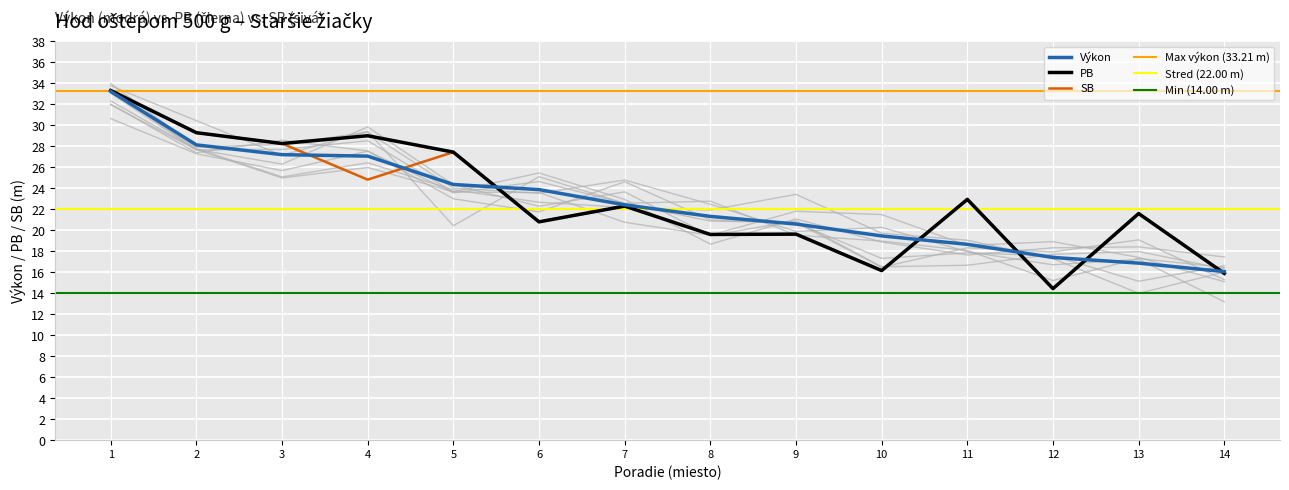

At which label does SB first exceed 22?

1